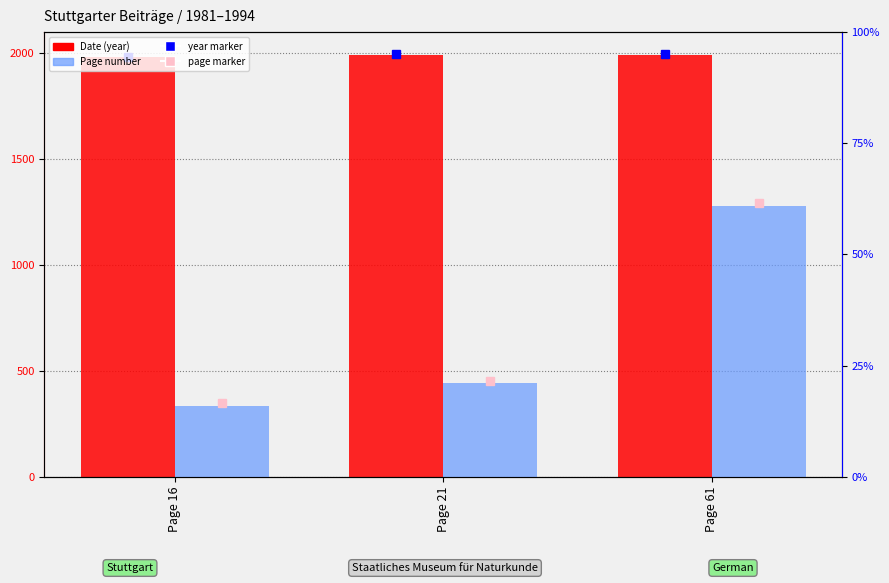

Which series has the largest total across all categories?

Date (year)